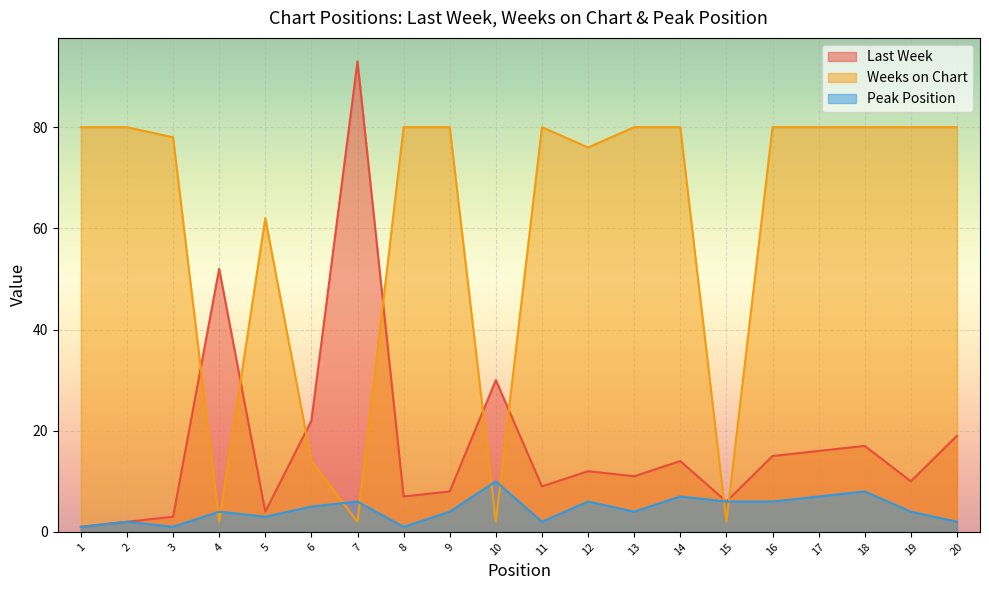

What is the sum of all Last Week values?

351